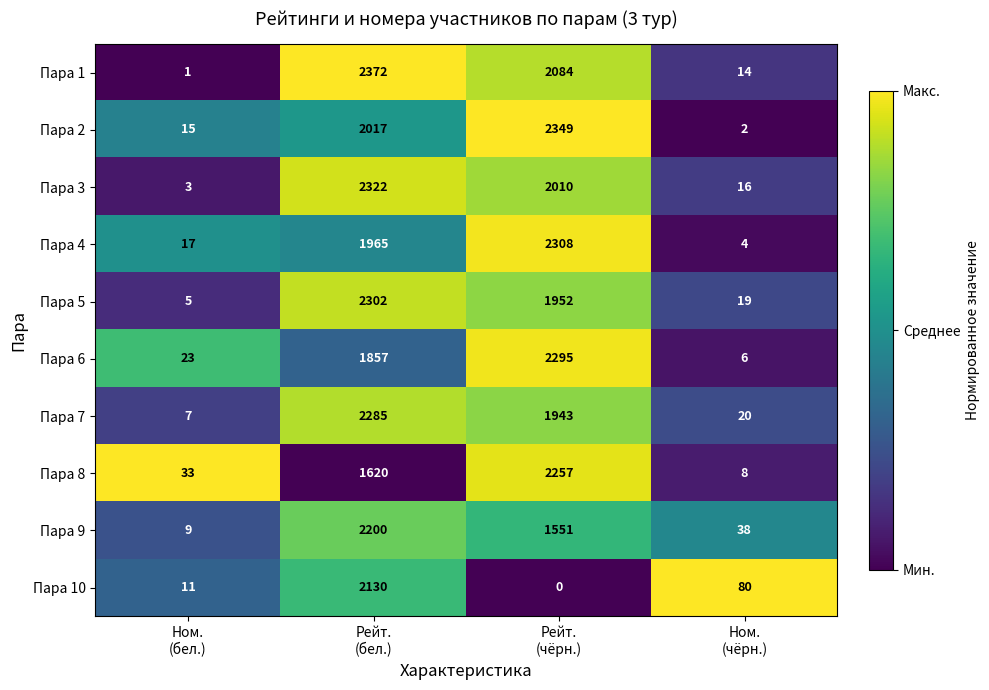

At Рейт.
(бел.), list the series in order from largest to smallest.

Пара 1, Пара 3, Пара 5, Пара 7, Пара 9, Пара 10, Пара 2, Пара 4, Пара 6, Пара 8